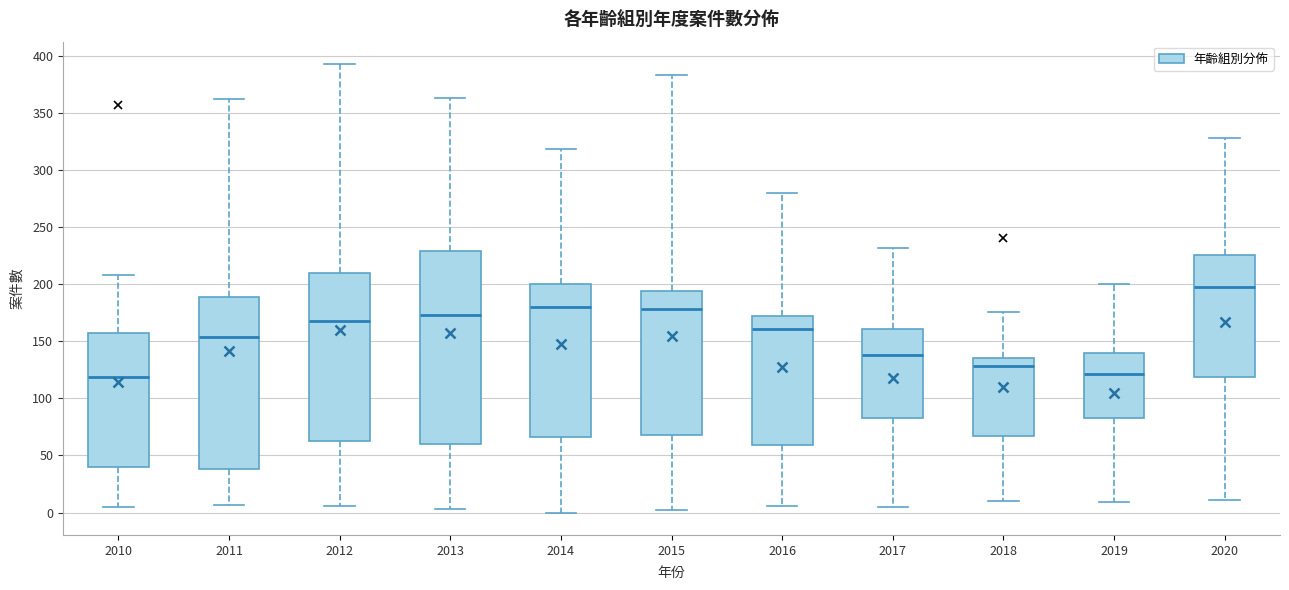

Reading left to right, read every box against the y-axis: the position of its median line, the range the box covers, and the ends of its whiskers. The values are not printed on the chart, so give them approximately, as read against the axis.

2010: median 120, box 40 to 155, whiskers 5 to 210
2011: median 155, box 40 to 190, whiskers 5 to 360
2012: median 170, box 65 to 210, whiskers 5 to 395
2013: median 175, box 60 to 230, whiskers 5 to 365
2014: median 180, box 65 to 200, whiskers 0 to 320
2015: median 180, box 70 to 195, whiskers 0 to 385
2016: median 160, box 60 to 170, whiskers 5 to 280
2017: median 140, box 85 to 160, whiskers 5 to 230
2018: median 130, box 65 to 135, whiskers 10 to 175
2019: median 120, box 85 to 140, whiskers 10 to 200
2020: median 200, box 120 to 225, whiskers 10 to 330